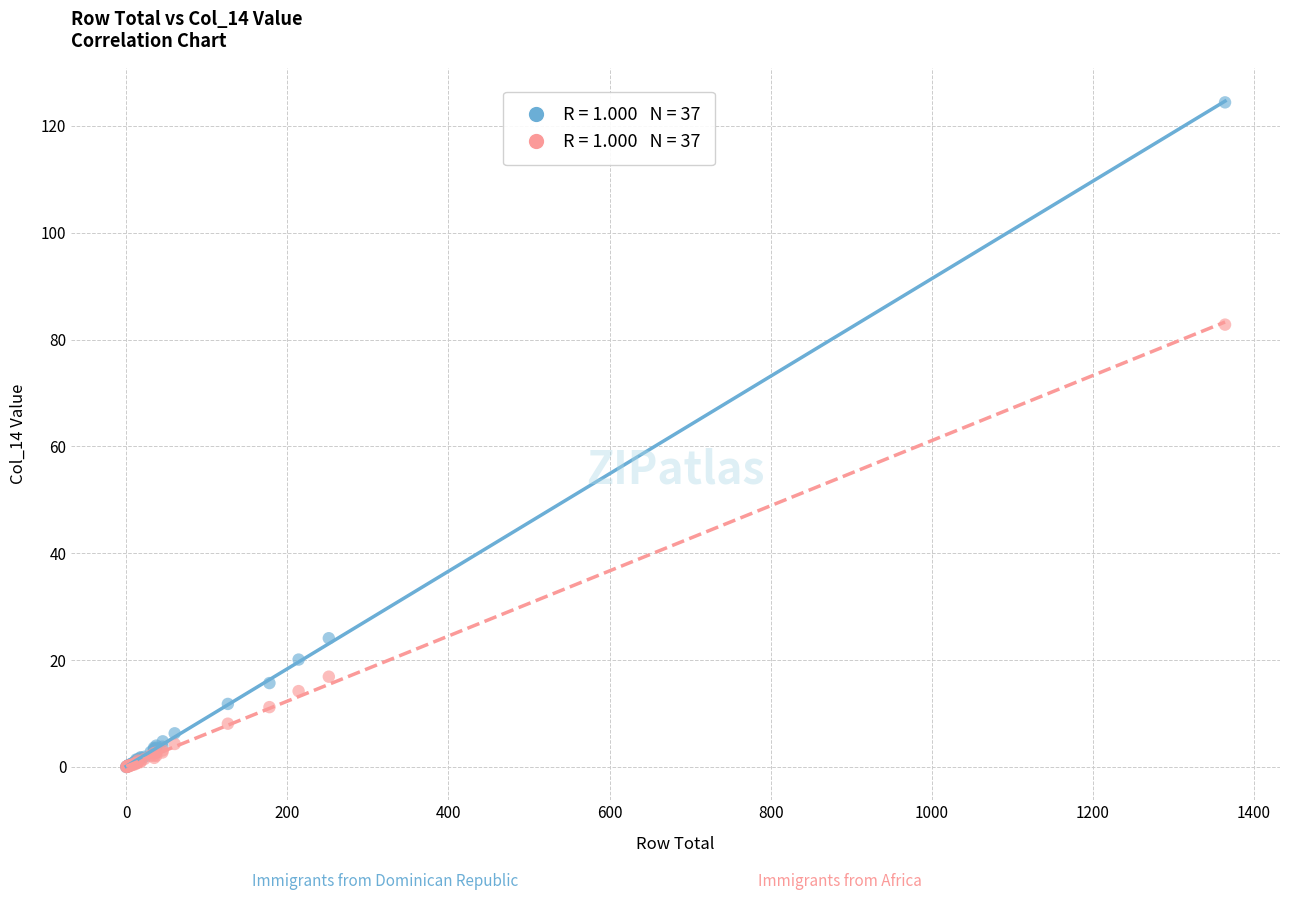

Across all series, what Y value is closest to 62?

82.8